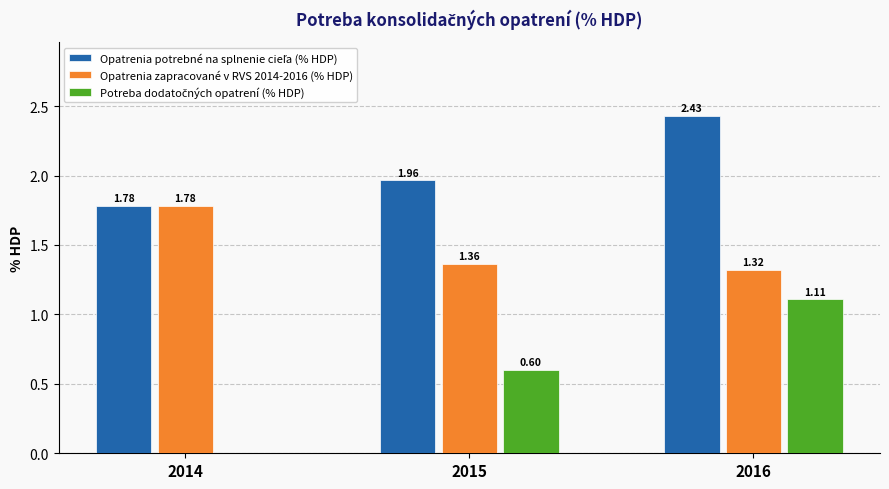

How many groups of bars are there?

3